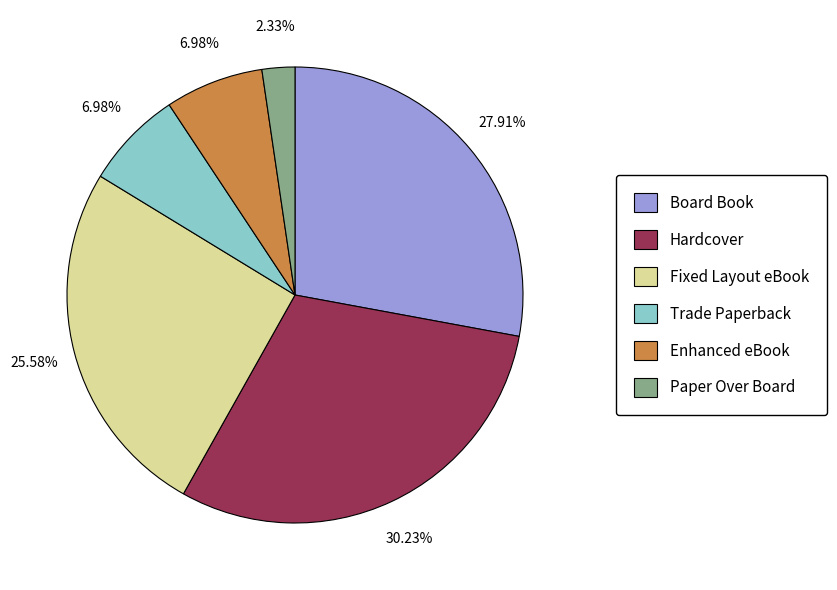

Count the number of slices in the pie.

6